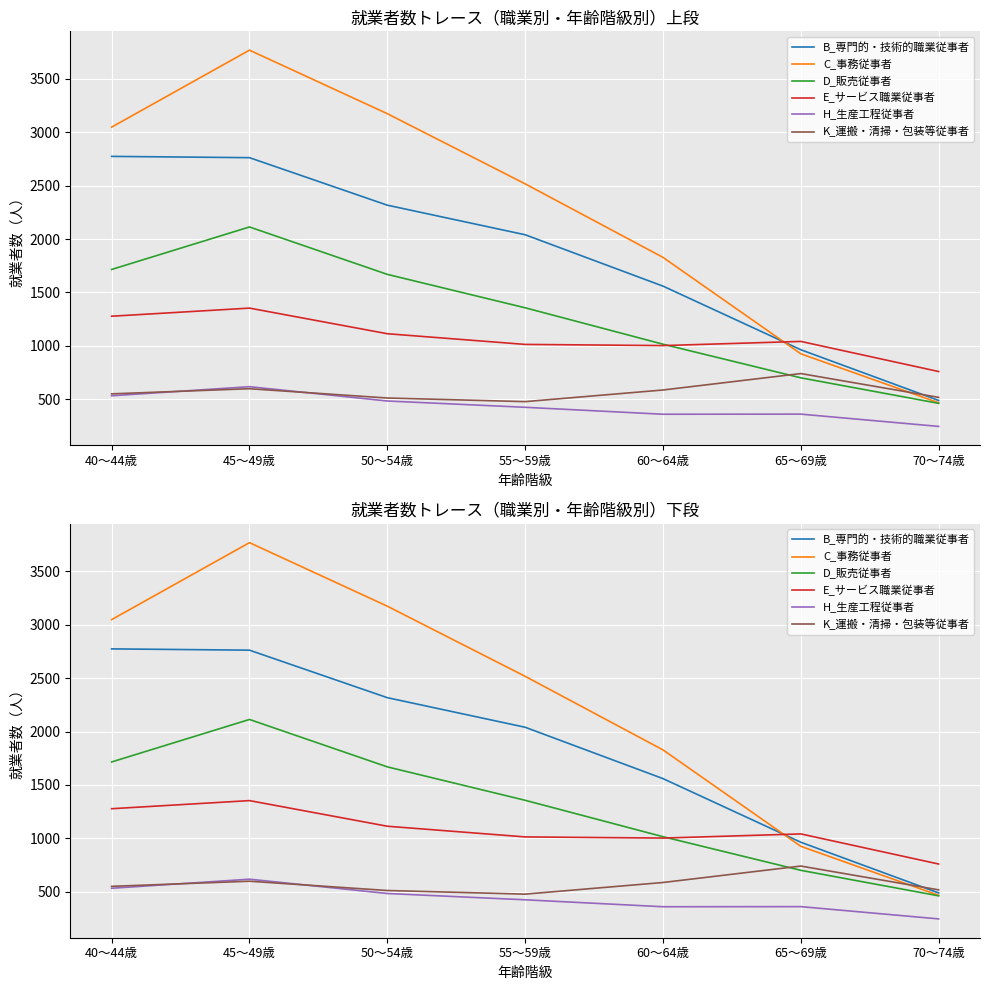

Is it true that D_販売従事者 equals 1337 at 60～64歳?

False